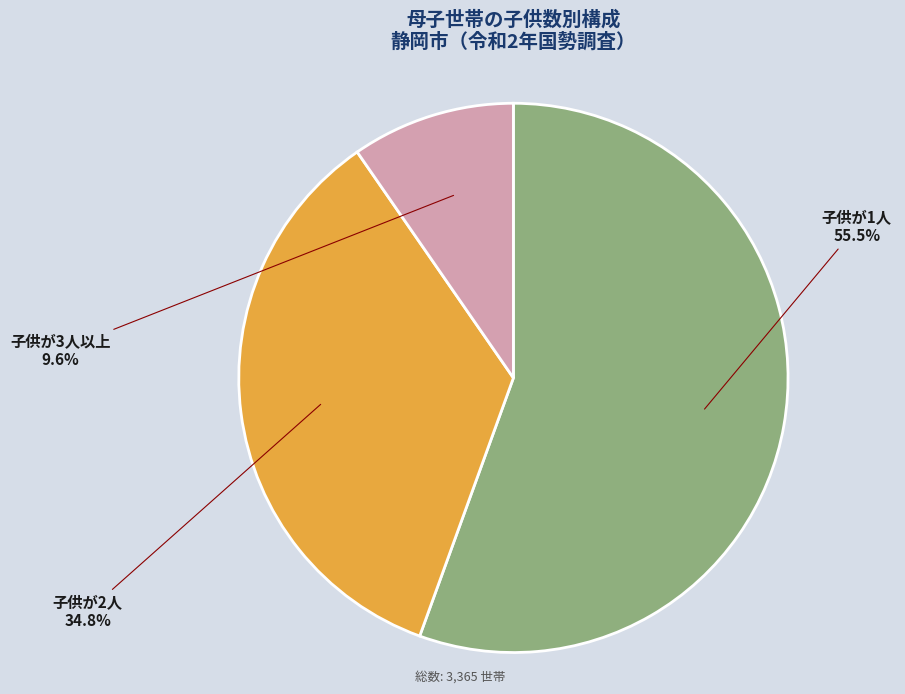

Does any single category account for the majority?

Yes